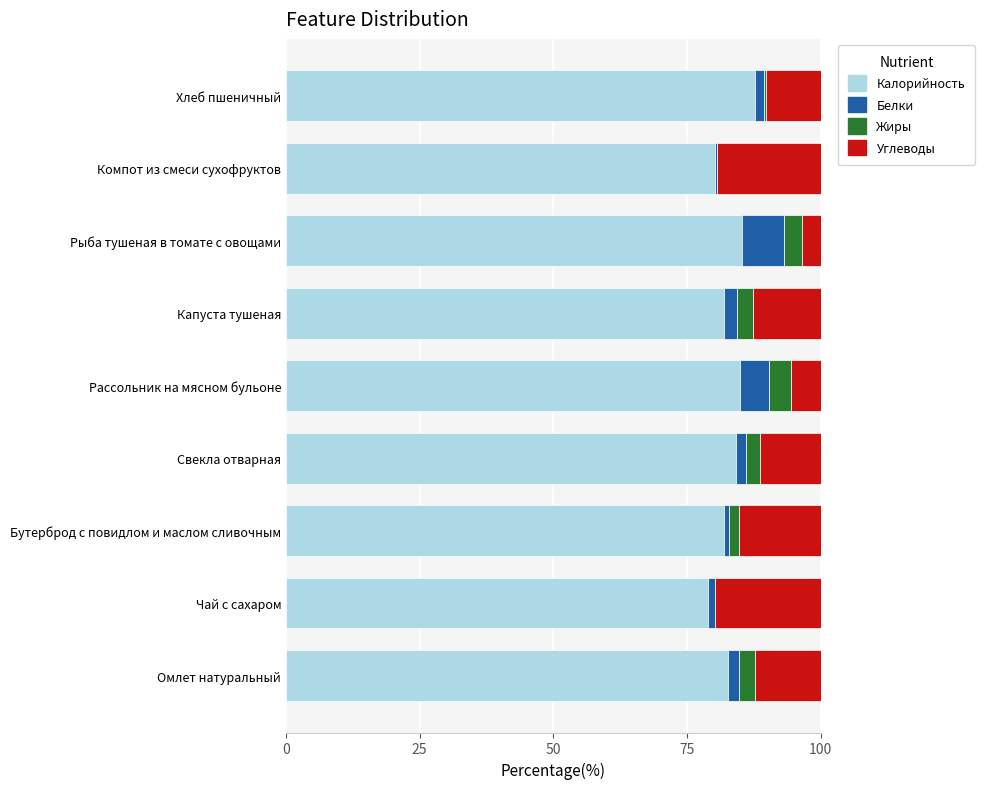

Which category has the highest value in the Калорийность series?

Хлеб пшеничный